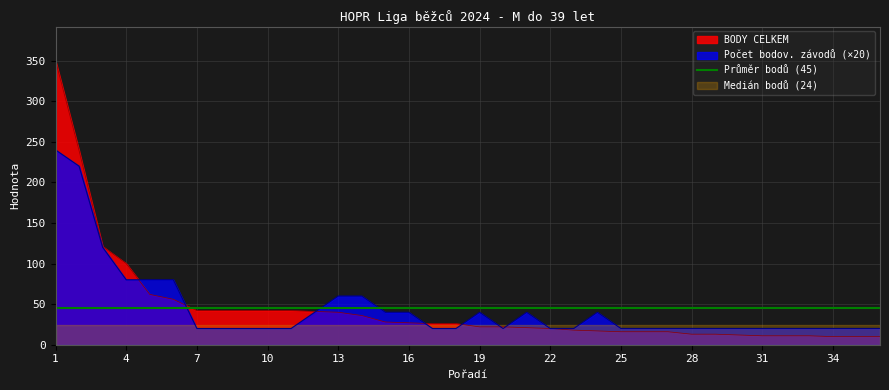

At which label is BODY CELKEM closest to 180?

2